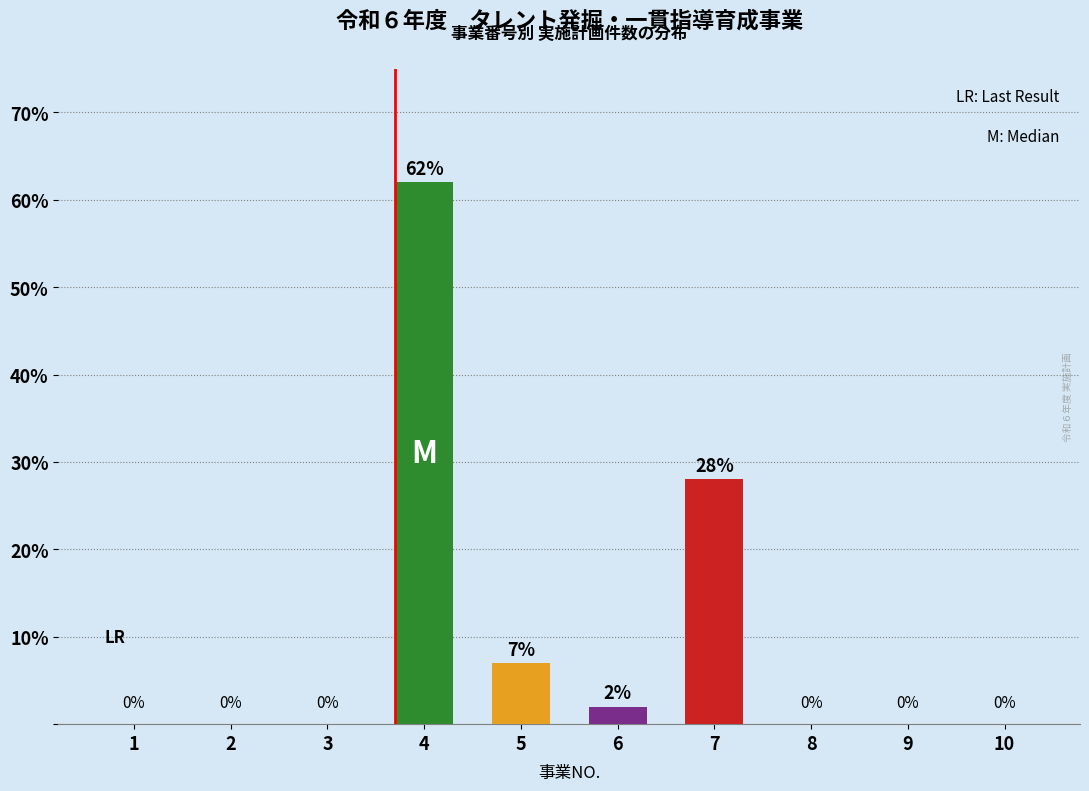

What is the greatest value displayed?

62